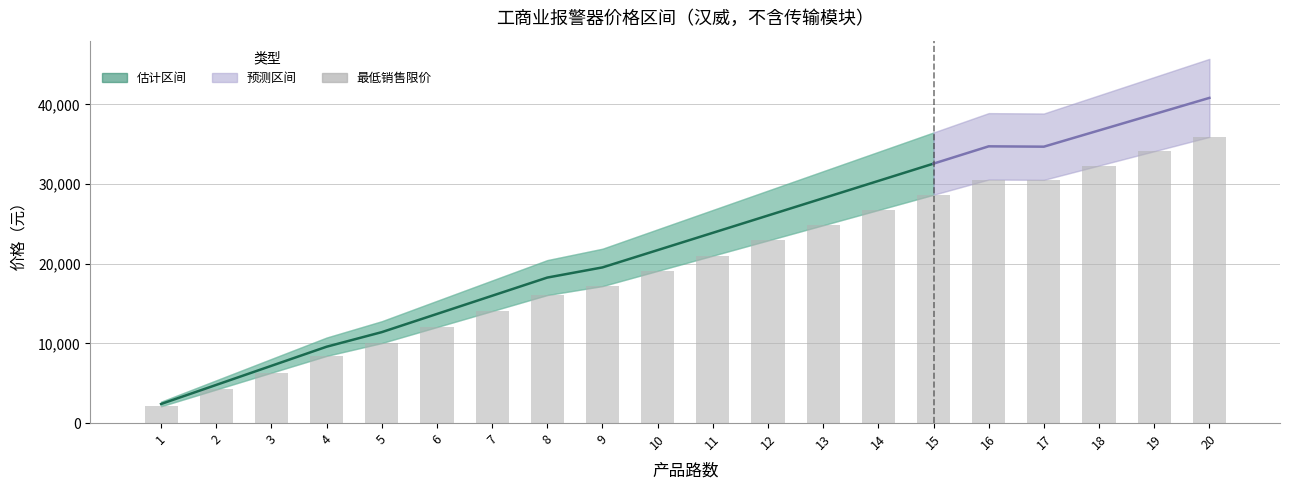

Reading left to right, extract all data points from this chart.

产品路数: 1	2	3	4	5	6	7	8	9	10	11	12	13	14	15	16	17	18	19	20
最低销售限价: 2109	4217	6326	8434	10045	12054	14063	16072	17195	19105	21016	22926	24837	26747	28658	30569	30530	32326	34122	35918
零售指导挂牌价: 2684	5367	8051	10734	12784	15341	17898	20455	21884	24316	26747	29179	31611	34042	36474	38905	38857	41142	43428	45714